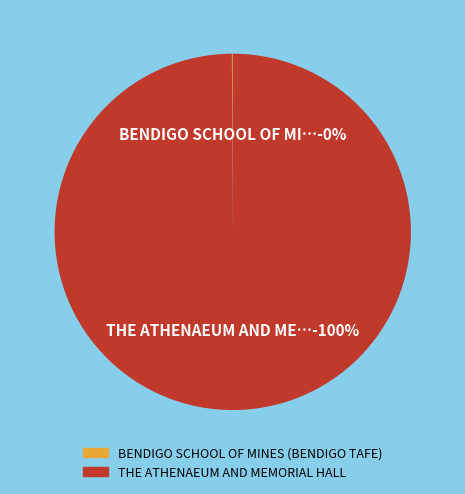

Which slice is the smallest?

BENDIGO SCHOOL OF MINES (BENDIGO TAFE)